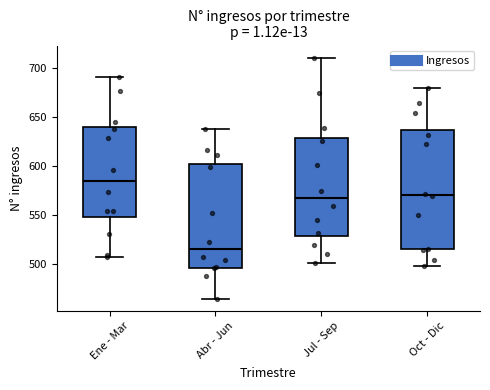

Which box's median line is the lowest?

Abr - Jun